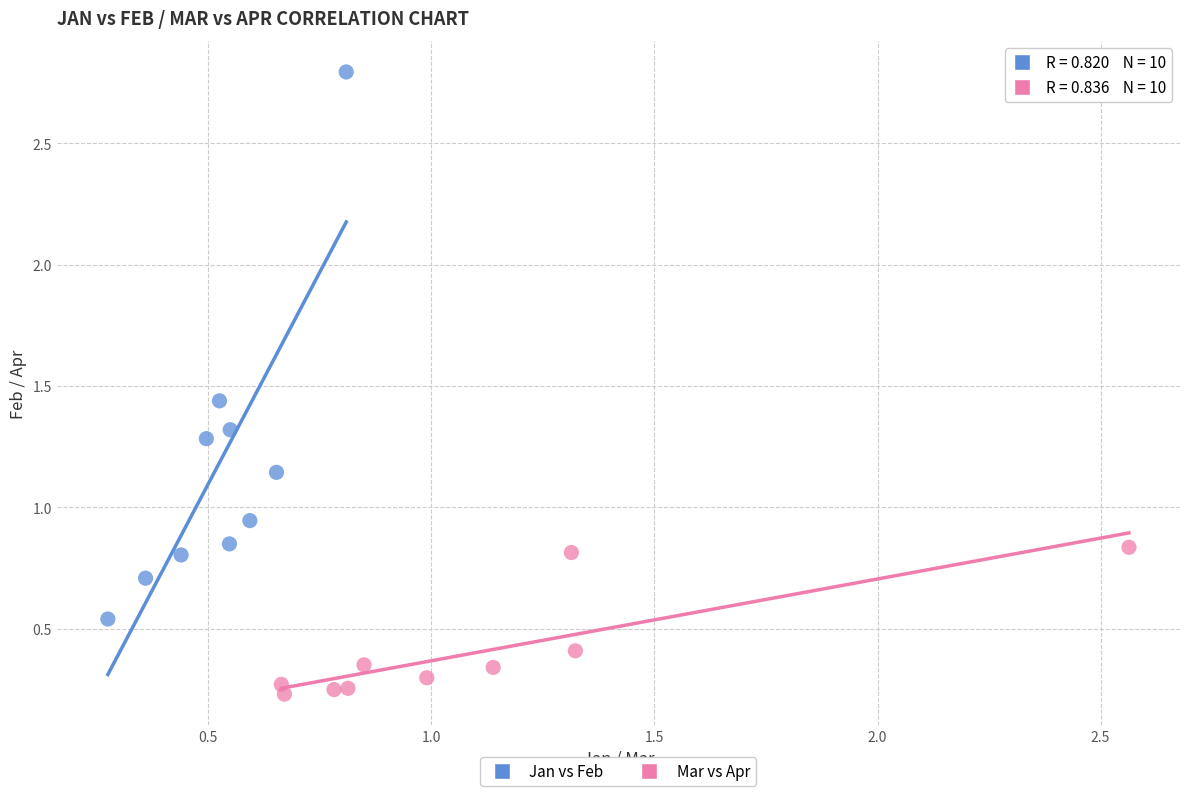

Which series reaches the maximum Y coordinate?

Jan vs Feb